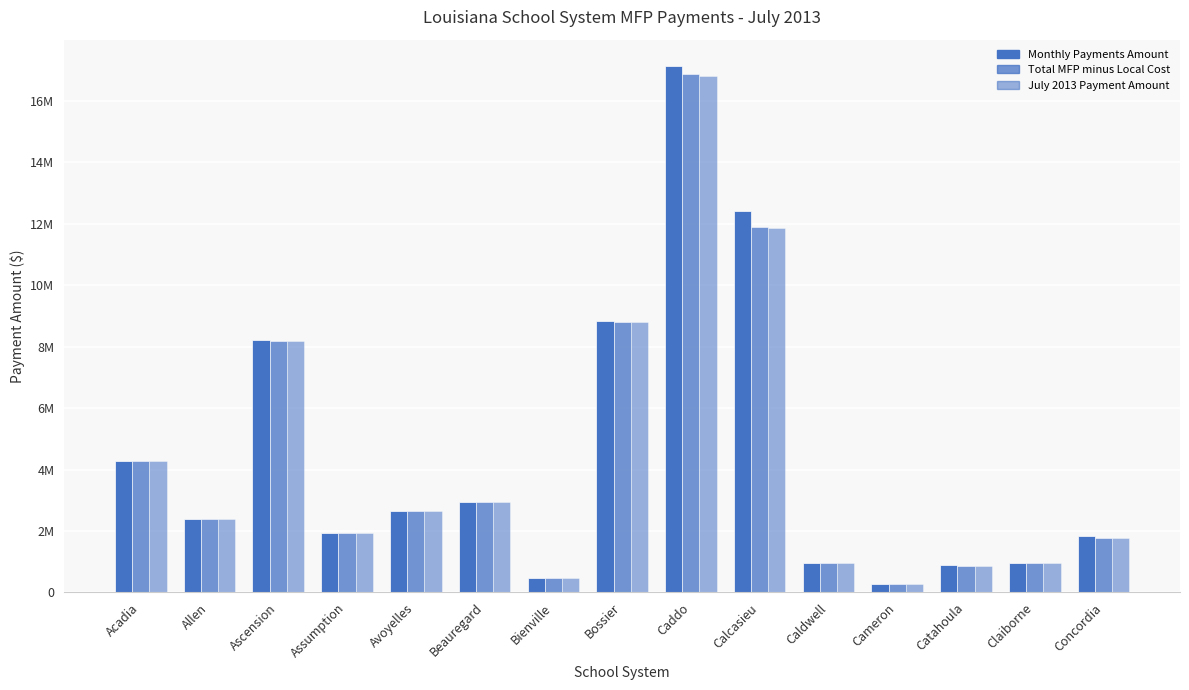

What is the difference between the highest and lowest values at Avoyelles?

5153